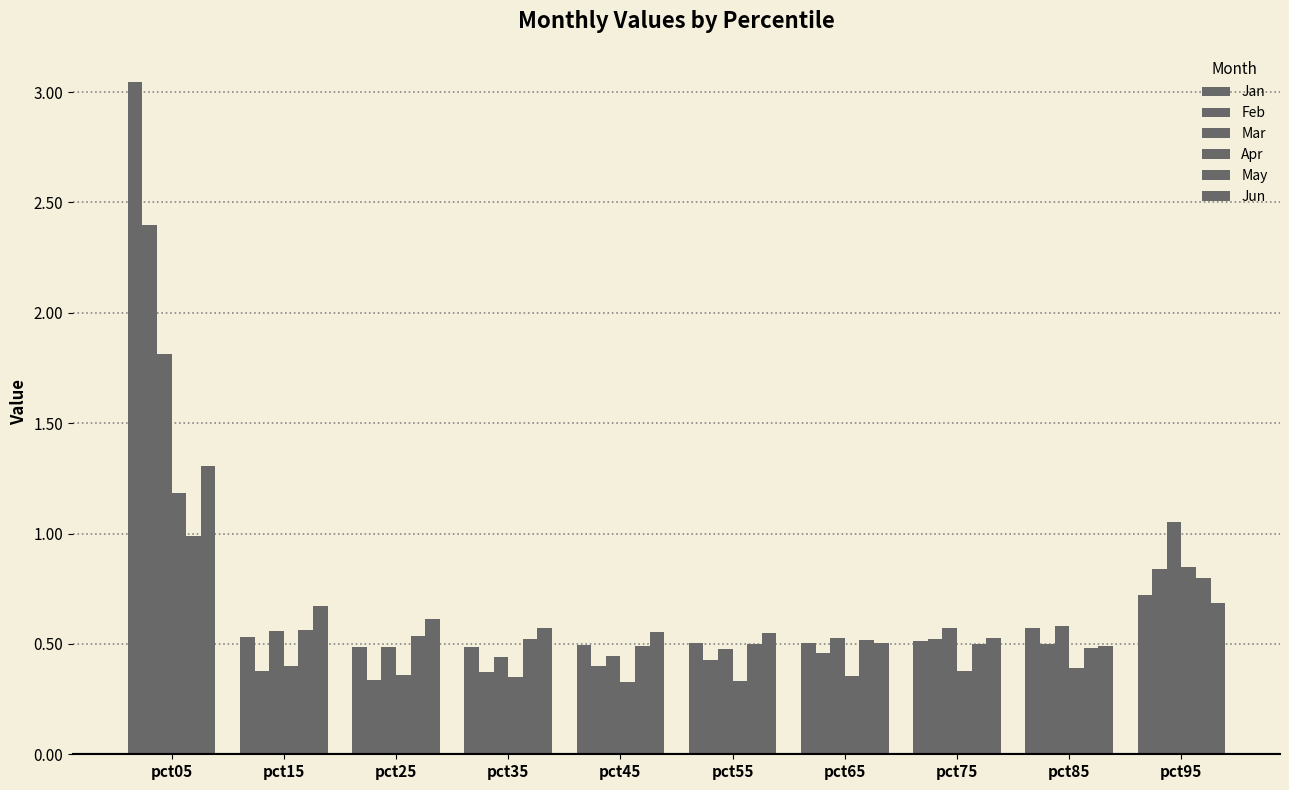

How many series are shown in this chart?

6